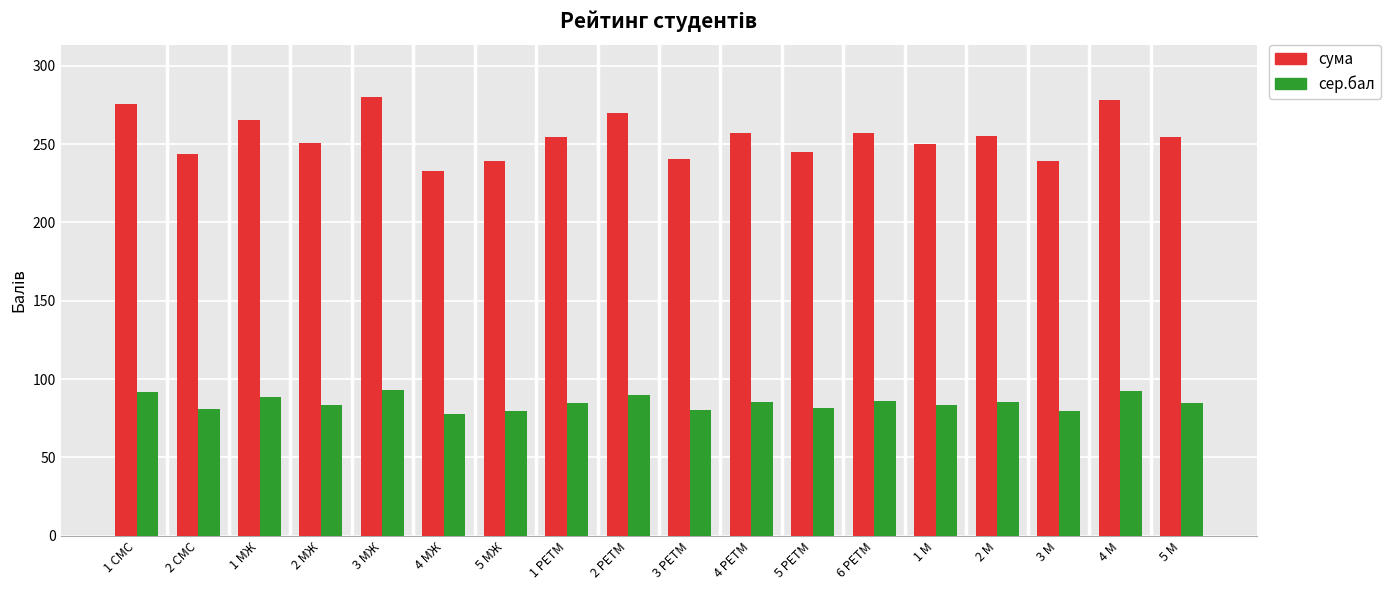

Count the number of categories in the chart.

18